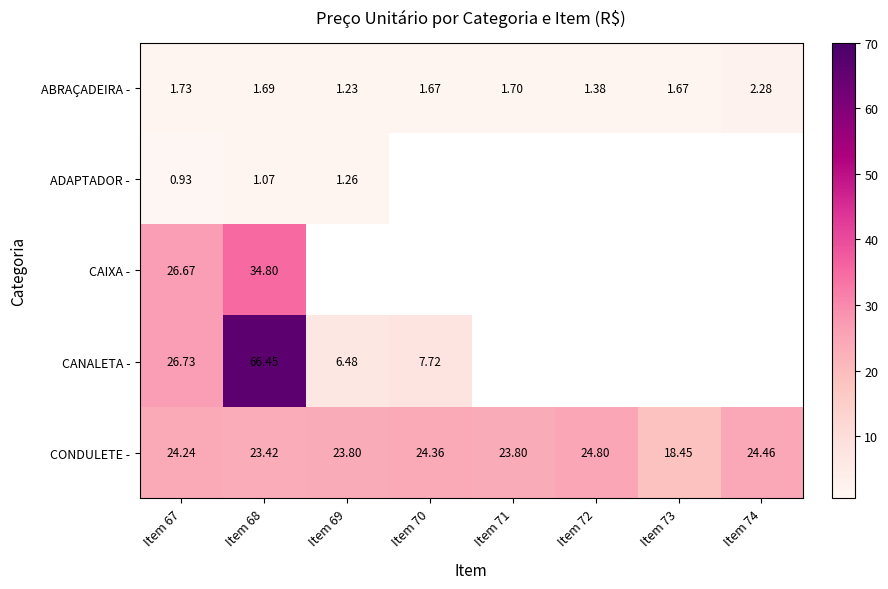

Which category has the highest value in the ABRAÇADEIRA - series?

Item 74